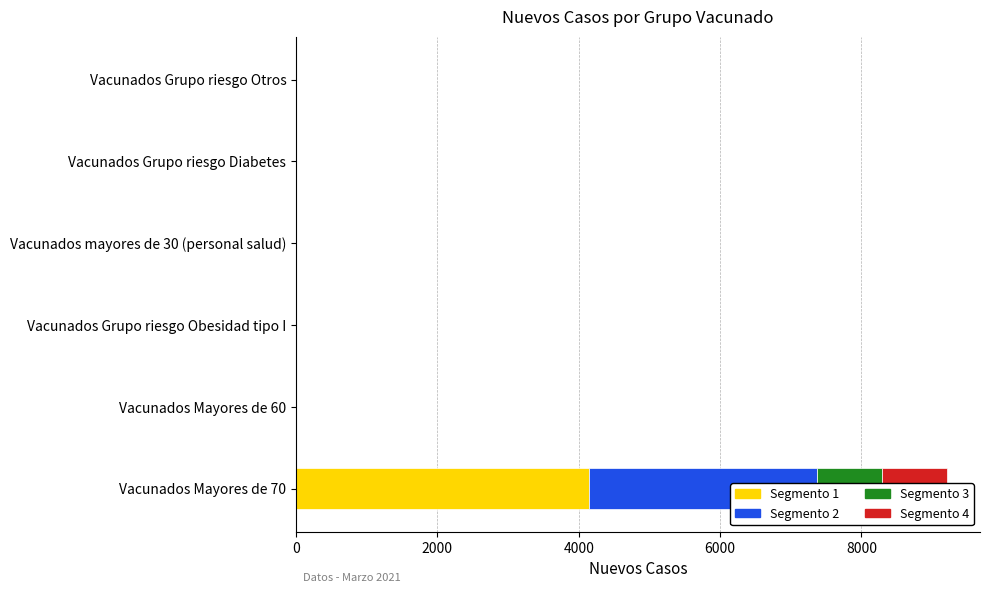

The value of Segmento 1 at Vacunados mayores de 30 (personal salud) is 1352.7. True or false?

False